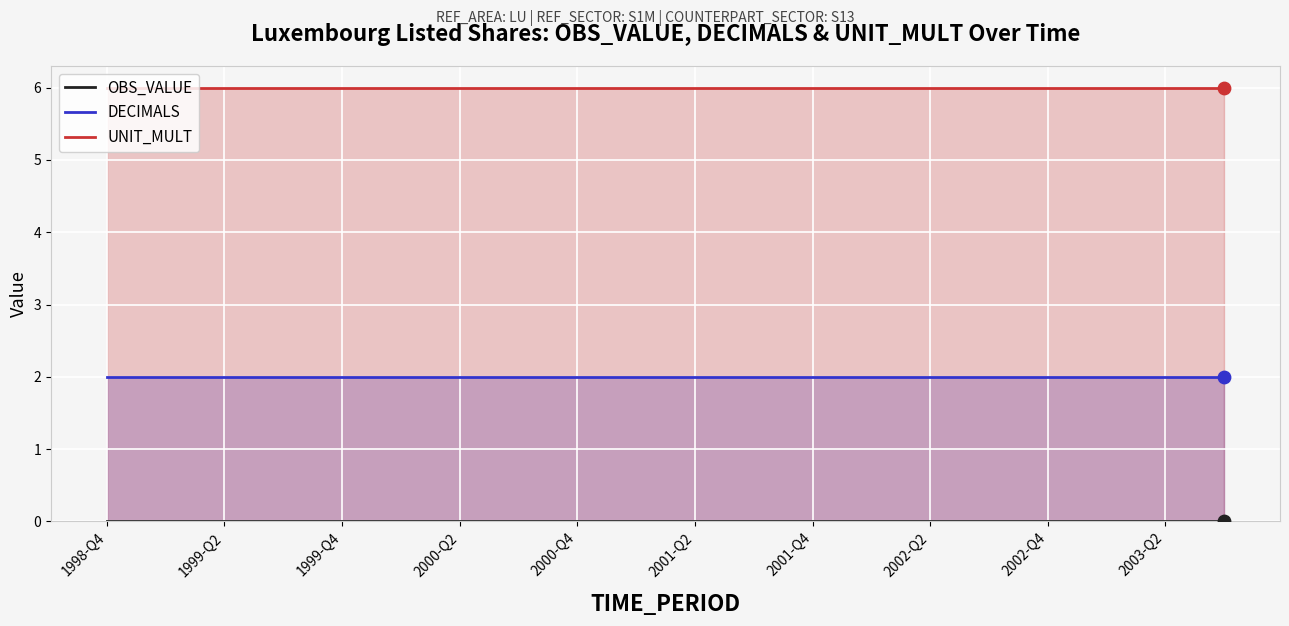

What are all the series names shown in the legend?

OBS_VALUE, DECIMALS, UNIT_MULT